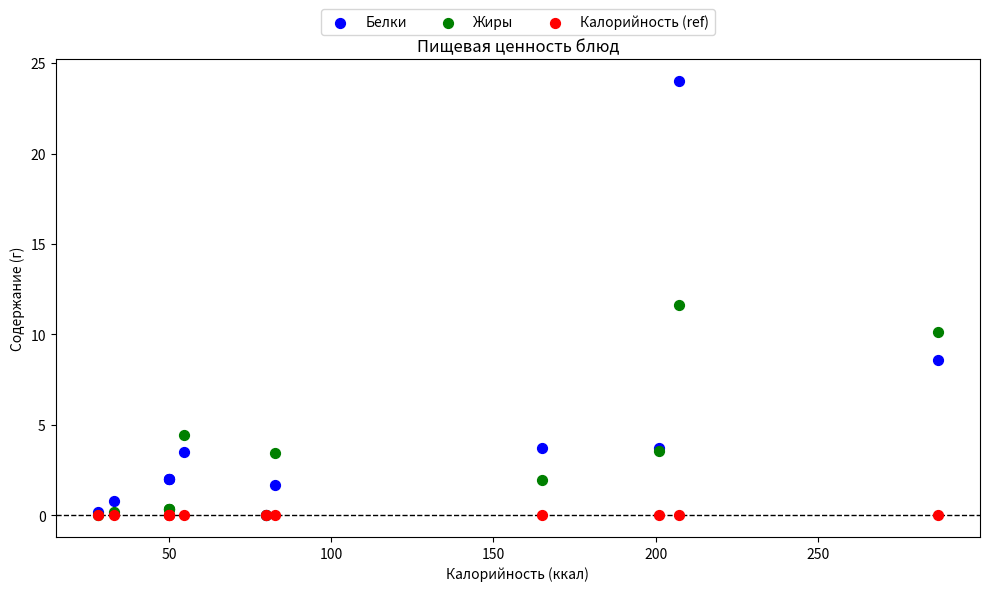

Across all series, what Y value is closest to 12?

11.6